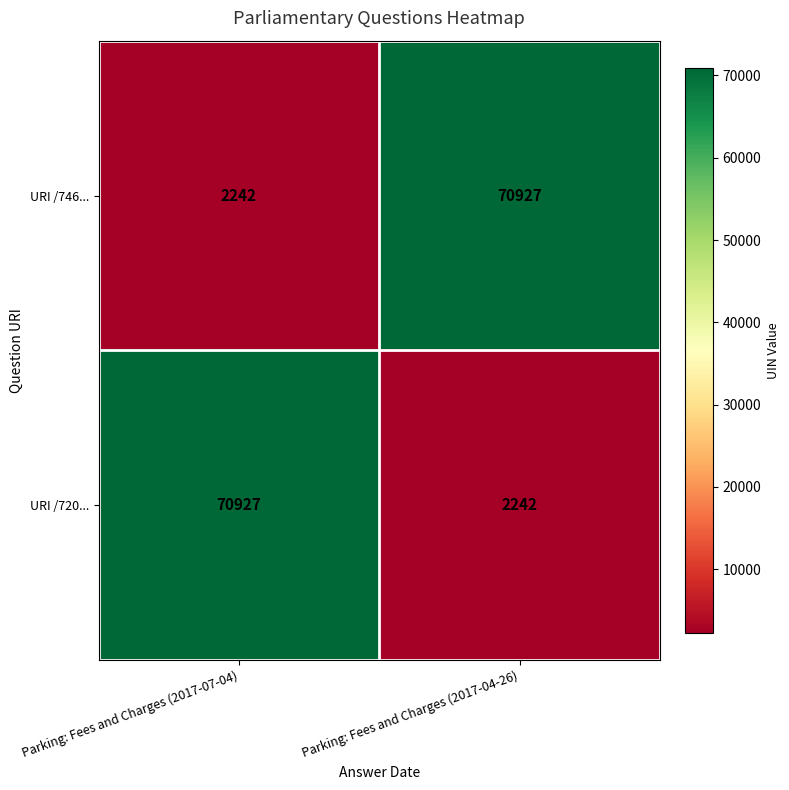

What is the difference between the URI /720... values at Parking: Fees and Charges (2017-04-26) and Parking: Fees and Charges (2017-07-04)?

68685